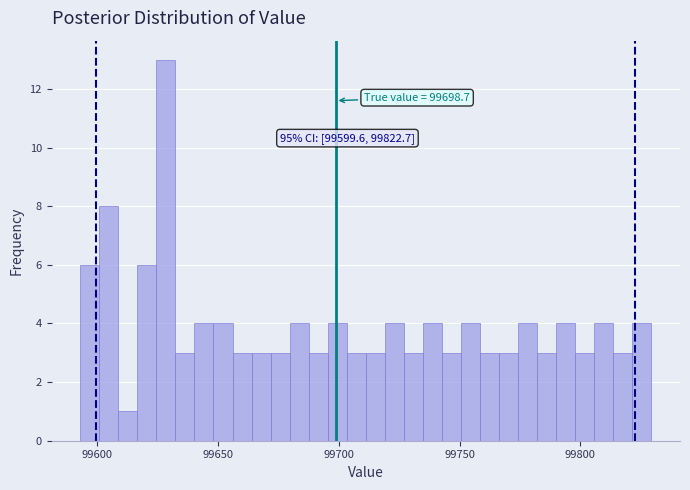

Read against the x-axis, roughly where is the centre of the tallest bar?

99630